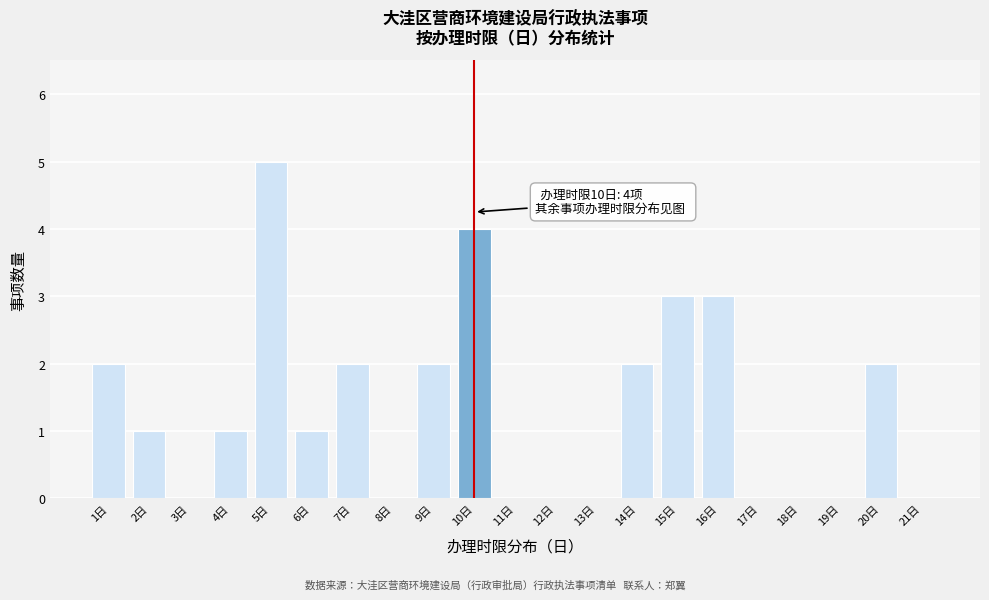

Reading left to right, list all the values displayed in this chart.

1日=2	2日=1	3日=0	4日=1	5日=5	6日=1	7日=2	8日=0	9日=2	10日=4	11日=0	12日=0	13日=0	14日=2	15日=3	16日=3	17日=0	18日=0	19日=0	20日=2	21日=0